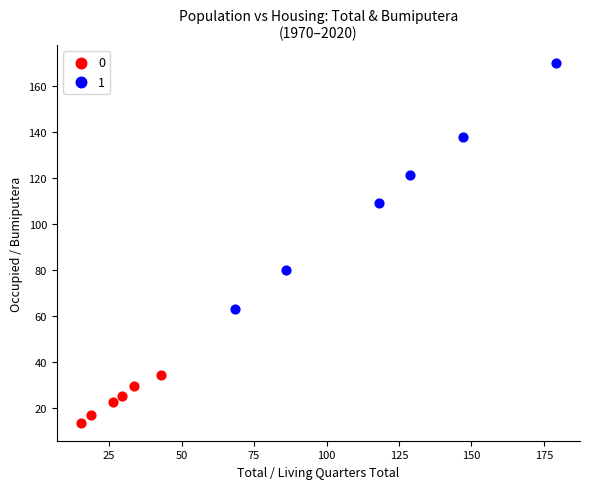

What are all the series names shown in the legend?

0, 1